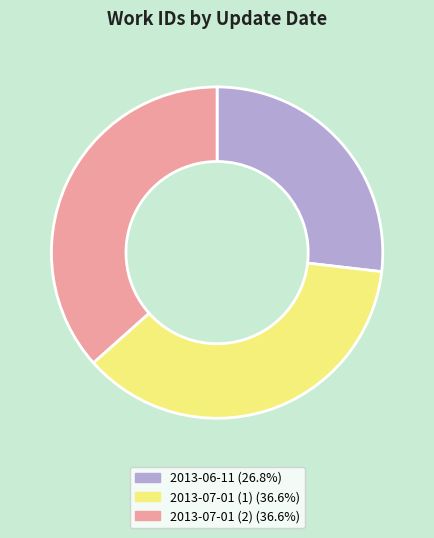

What is the smallest slice in the pie chart?

2013-06-11